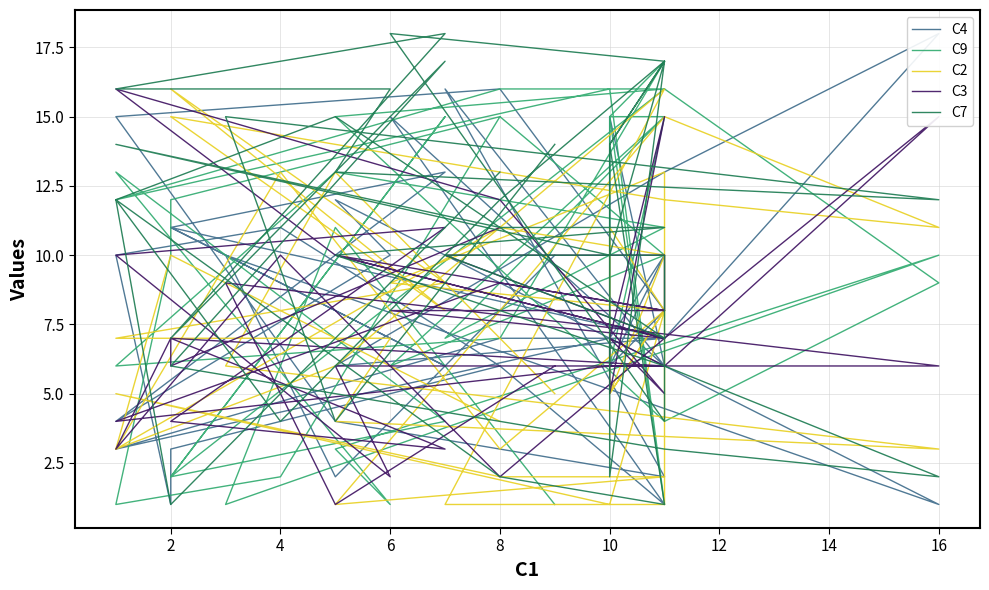

The value of C4 at 11 is 7. True or false?

True